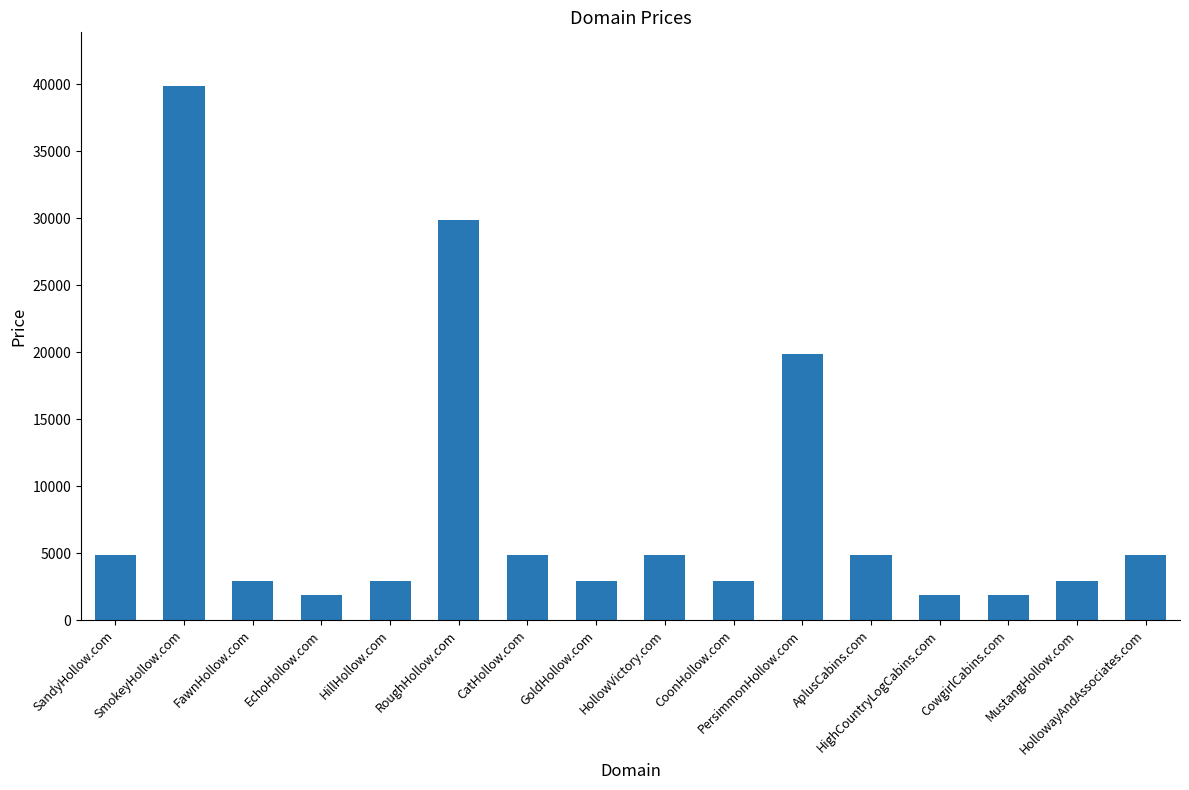

How many data points does each series have?

16